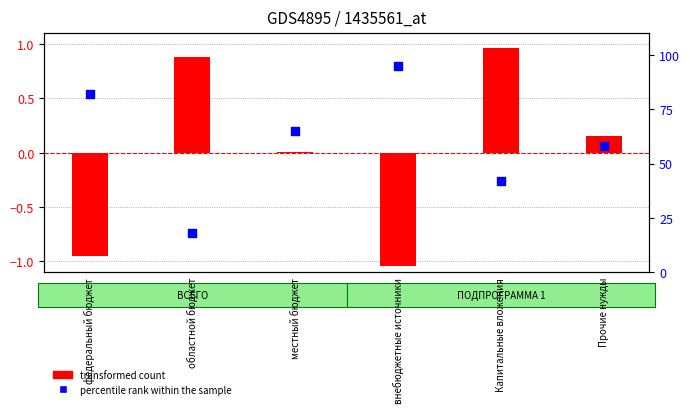

What are all the series names shown in the legend?

transformed count, percentile rank within the sample